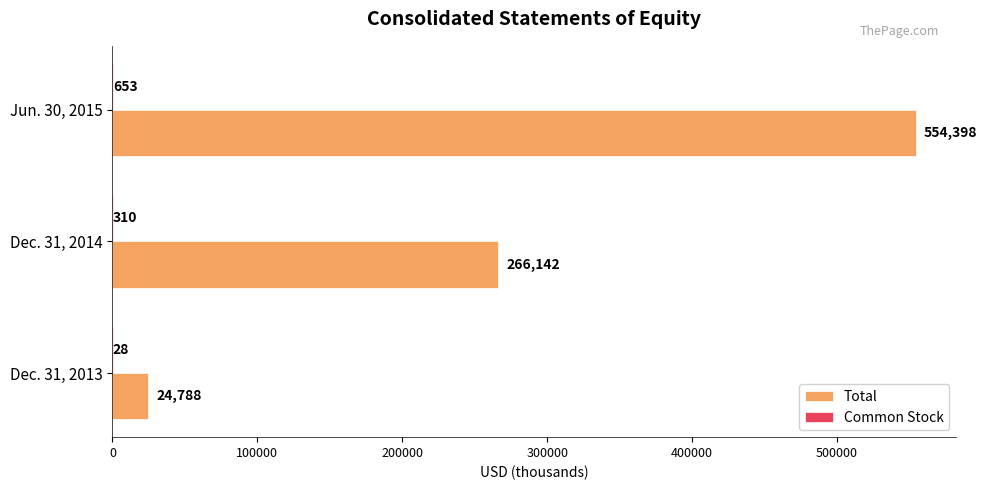

How many Total values are between 24788 and 554398?

3